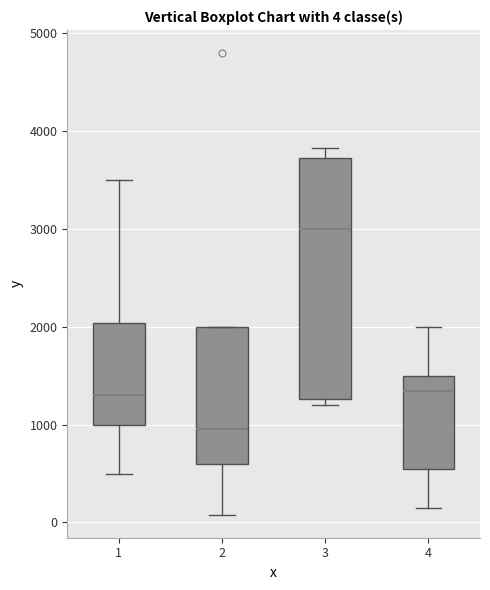

Comparing the boxes themselves (not the whiskers), which one is the tallest?

3